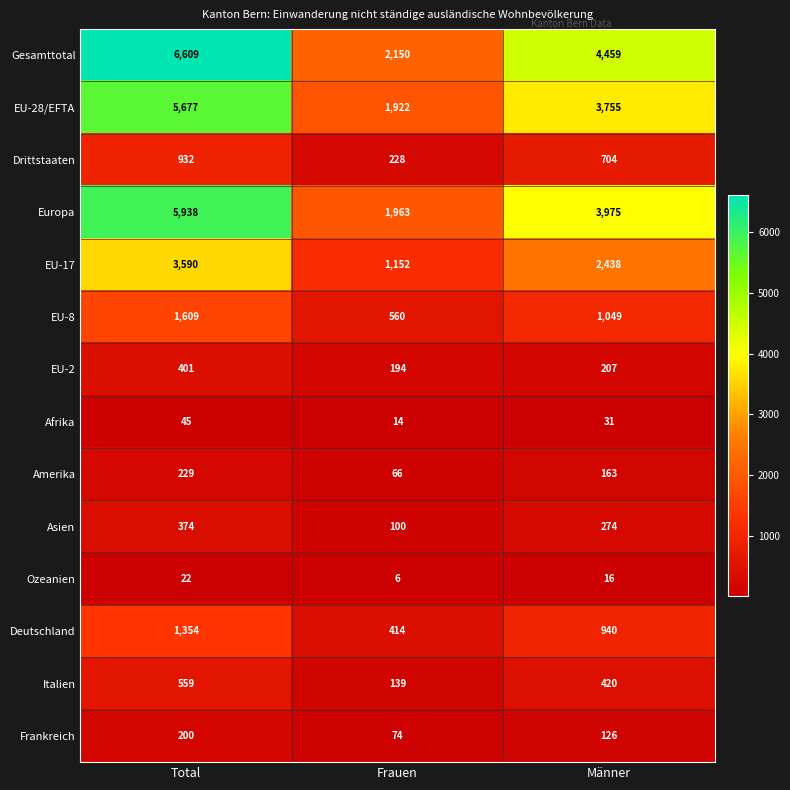

Is the value of Afrika at Total greater than the value of Drittstaaten at Männer?

No